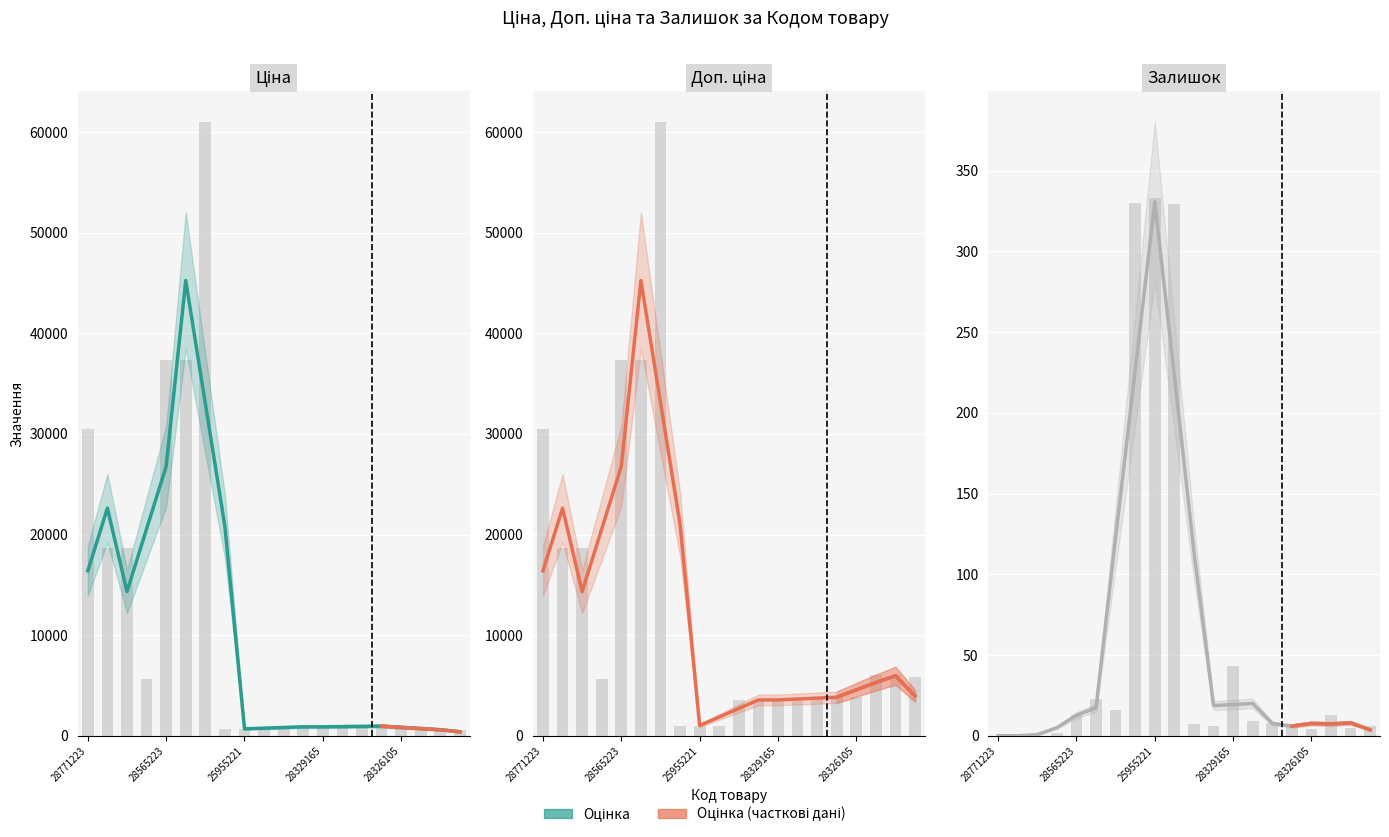

Is the value of Ціна at 28326105 greater than the value of Доп. ціна at 25955221?

No